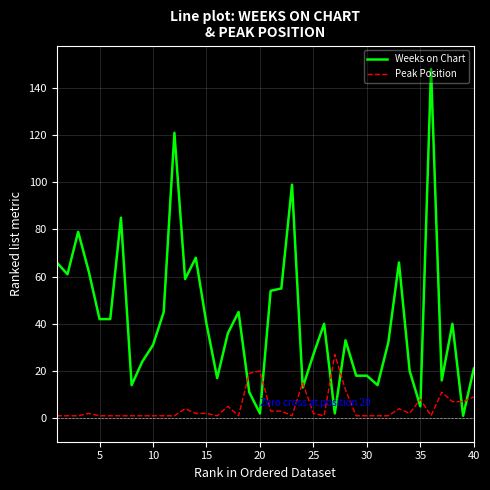

What are all the series names shown in the legend?

Weeks on Chart, Peak Position